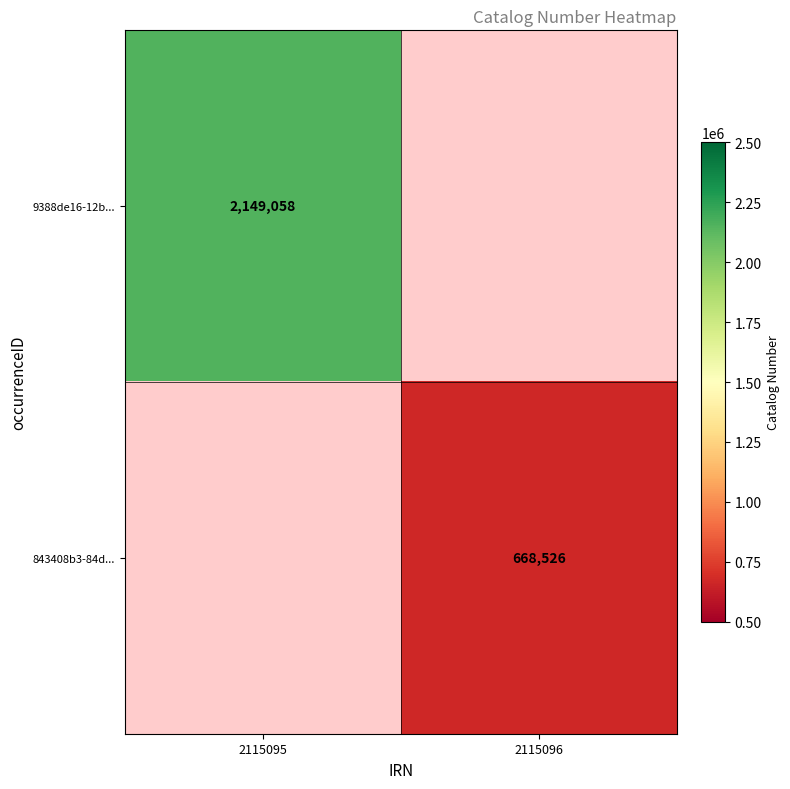

True or false: 843408b3-84d... has a value of 668526 at 2115096.

True